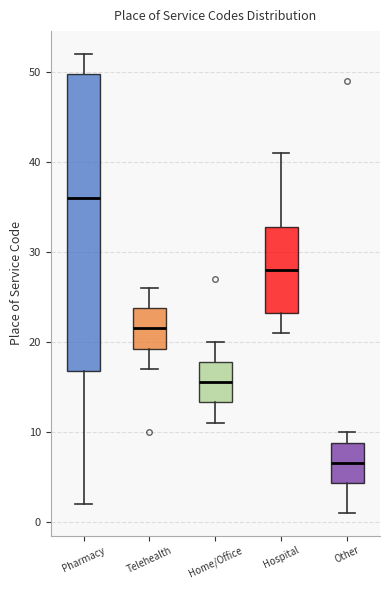

Where does the median line of the box for Home/Office sit on the y-axis? The values are not printed on the chart, so give them approximately, as read against the axis.

16